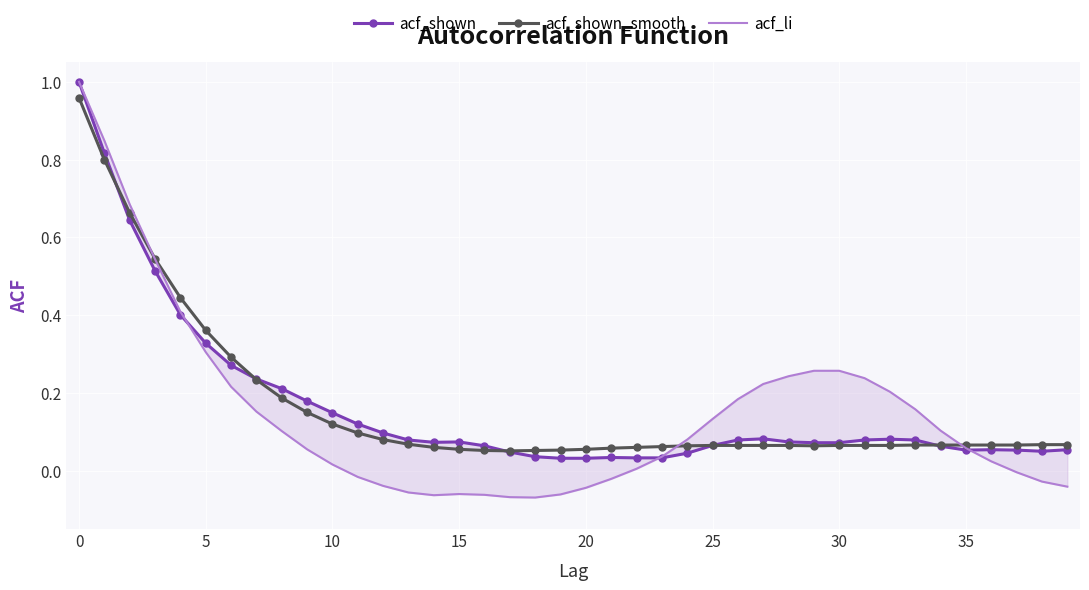

How many interior local valleys does the acf_li series have?

2